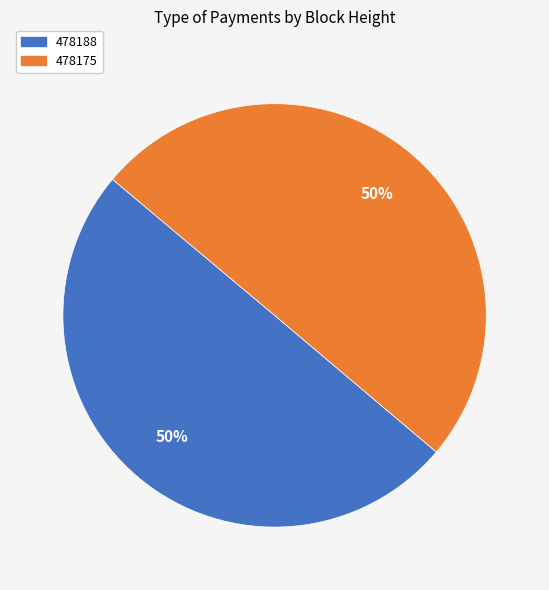

To the nearest percent, what portion does 478175 represent?

50%